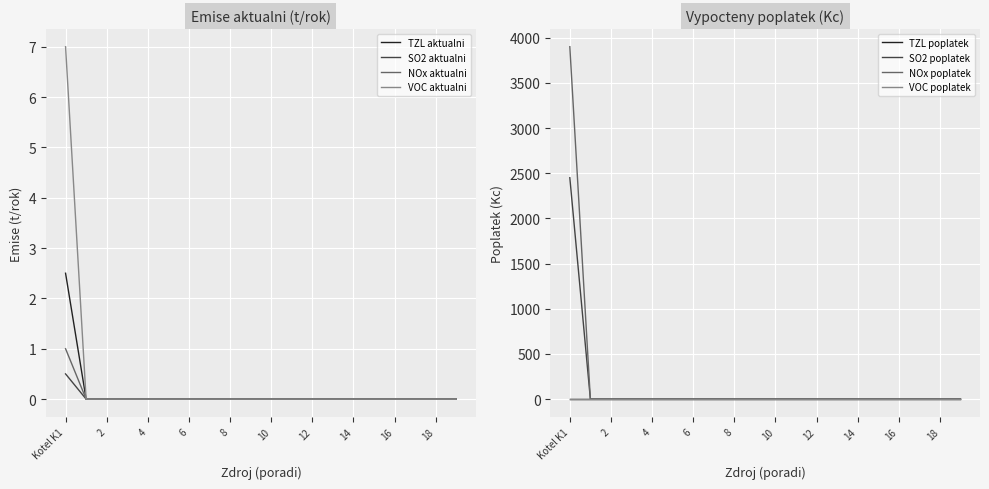

The value of TZL aktualni at 2 is -1.5. True or false?

False